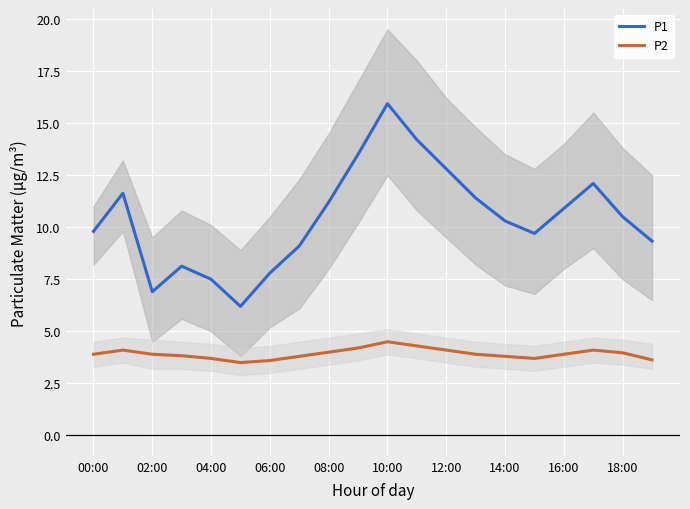

Is the value of P2 at 04:00 greater than the value of P1 at 14:00?

No